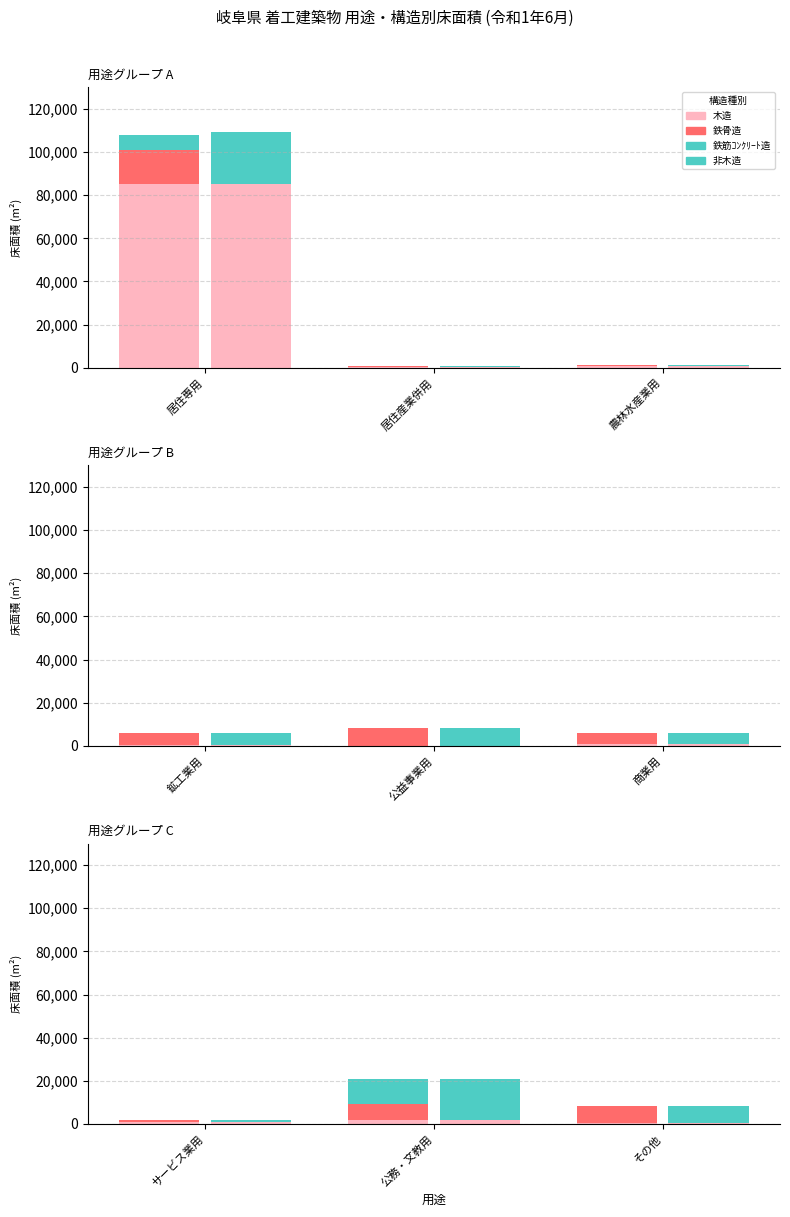

Between その他 and 公務・文教用, which is larger?

公務・文教用